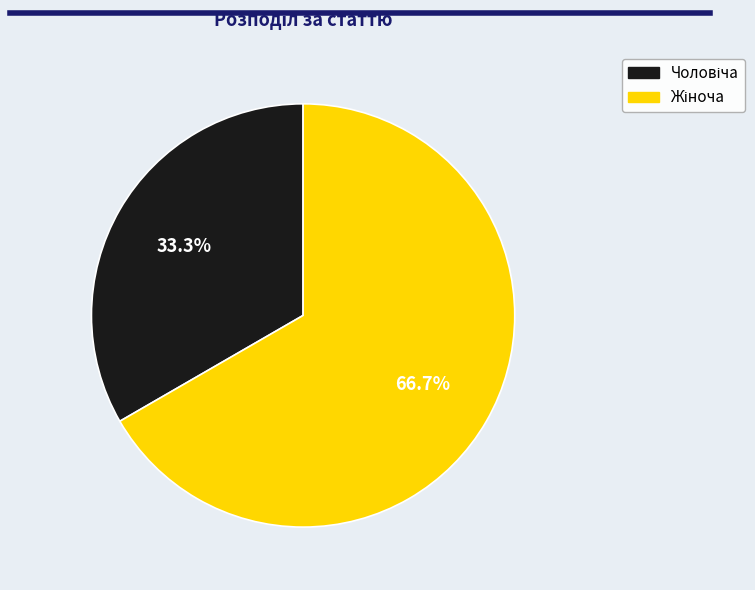

Is there a majority slice in this chart?

Yes